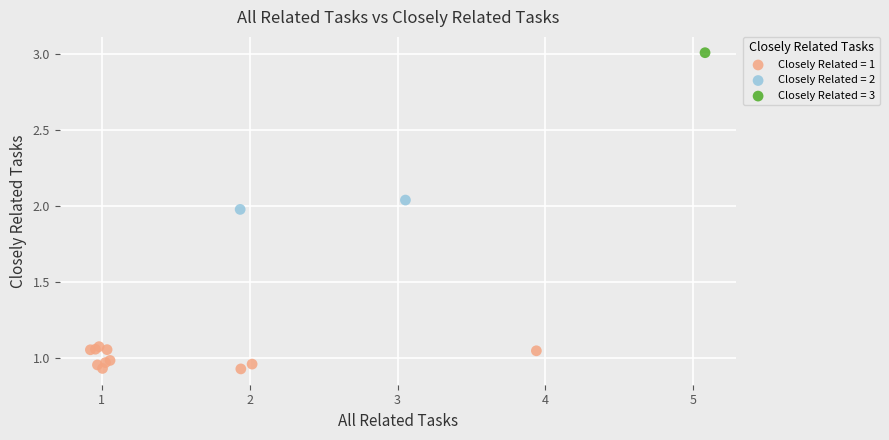

What are all the series names shown in the legend?

Closely Related = 1, Closely Related = 2, Closely Related = 3